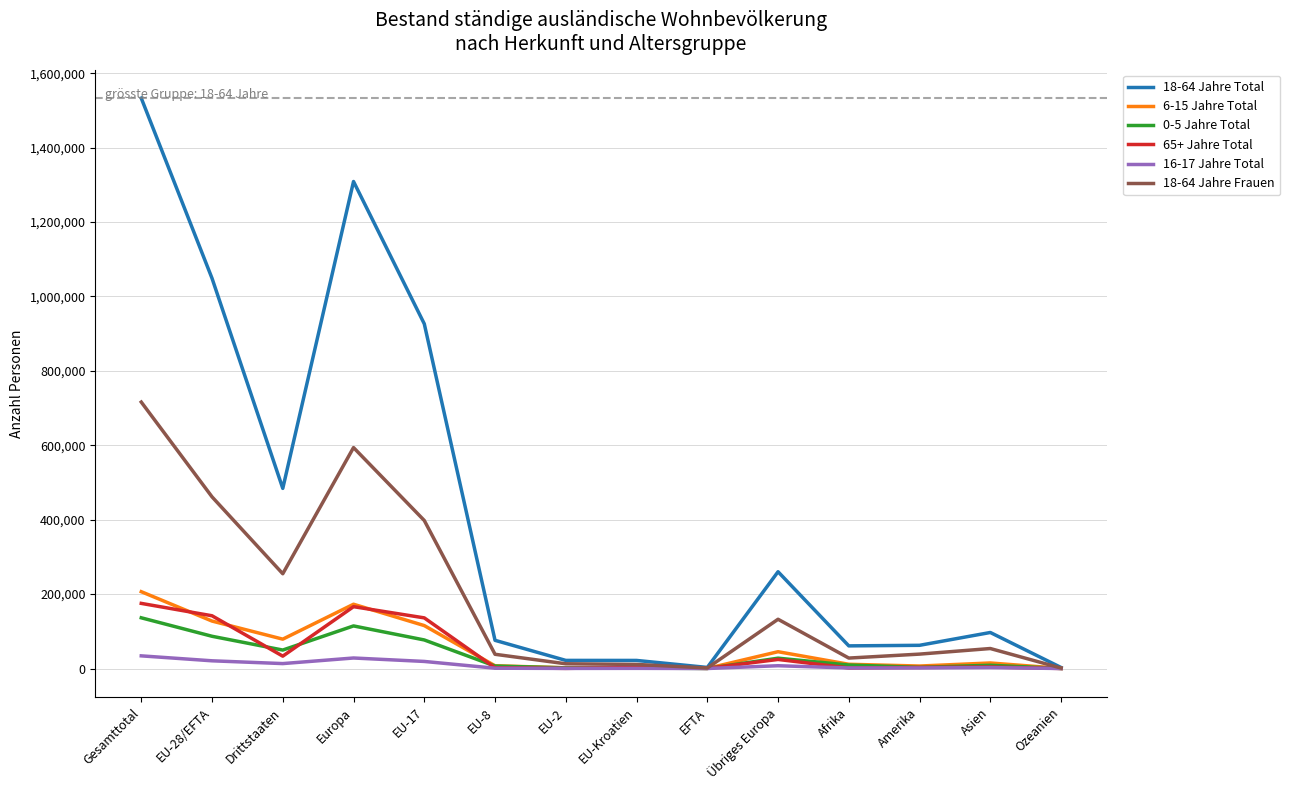

What is the maximum value shown in the chart?

1532814